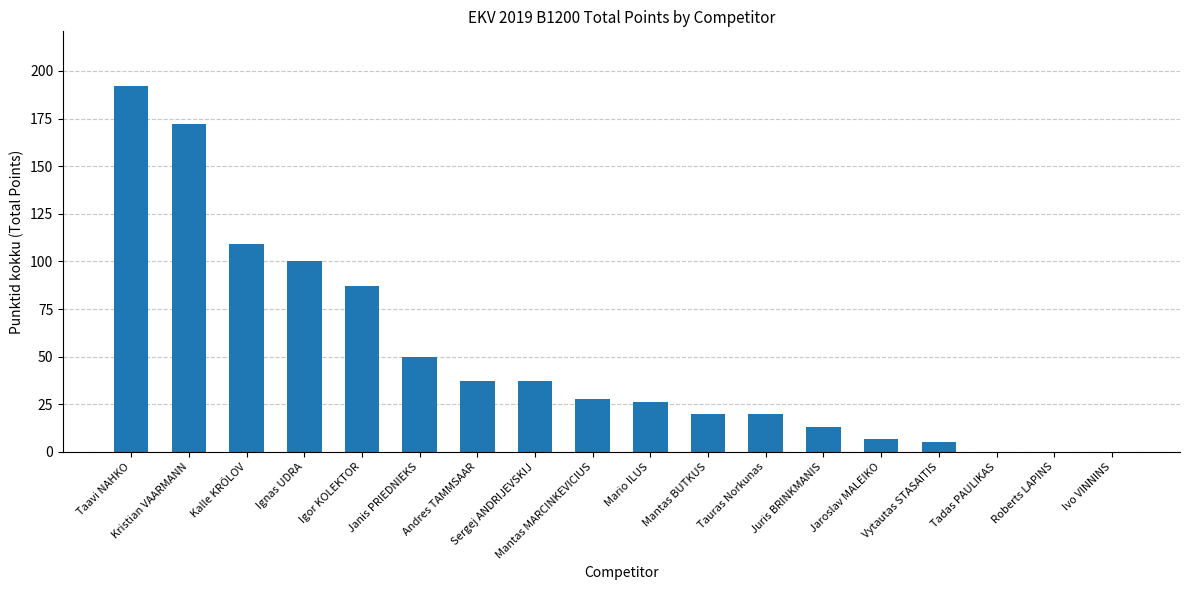

The value at Tadas PAULIKAS is 0. True or false?

True